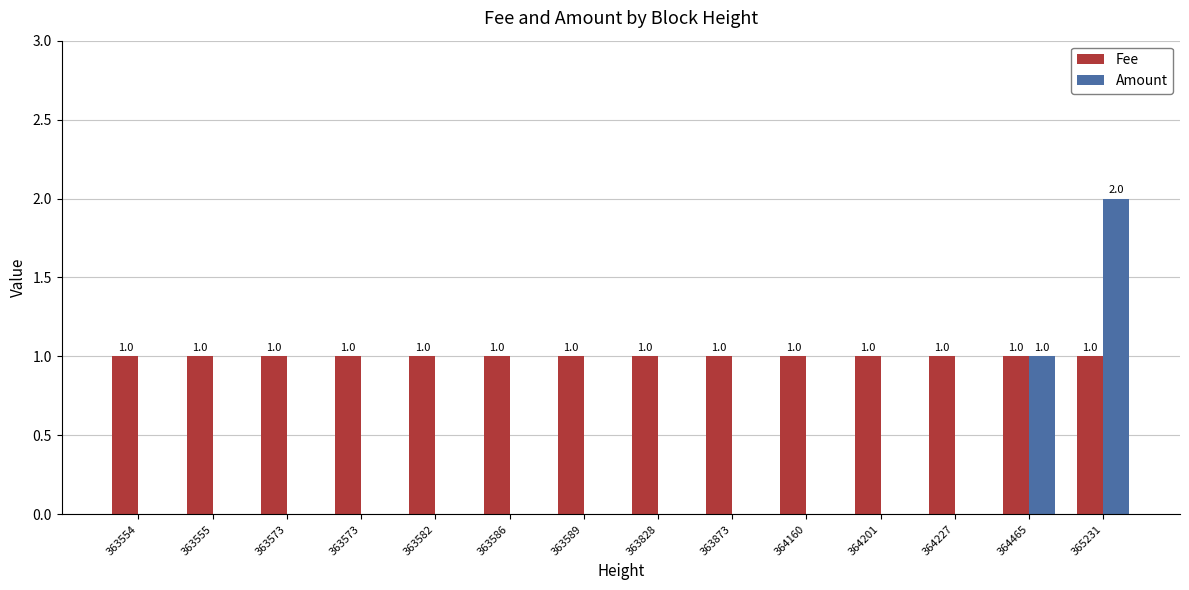

How many values in the Amount series exceed 0?

2